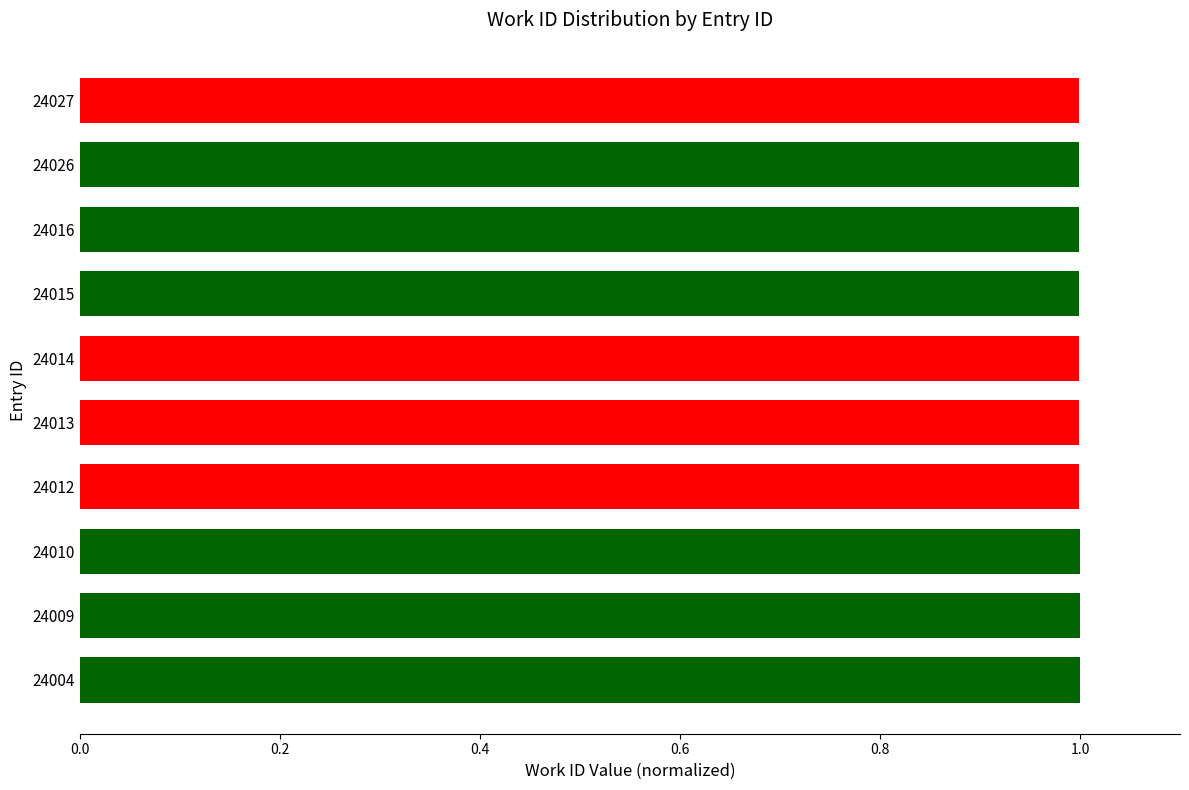

What is the average value?

1.0